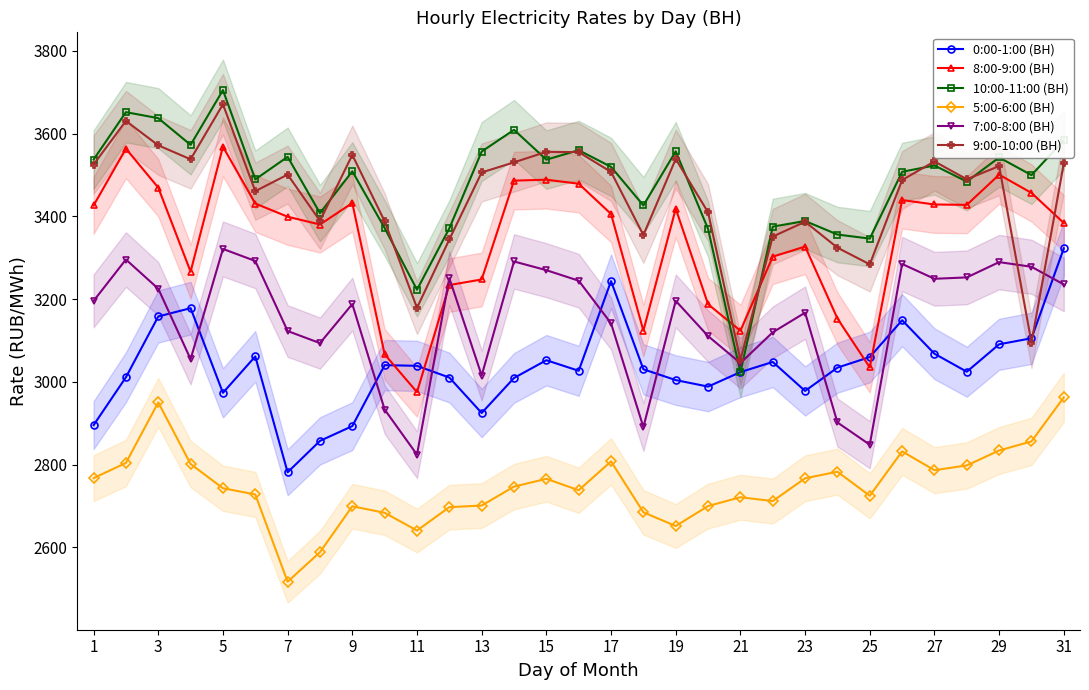

How many intersections are there between 9:00-10:00 (ВН) and 10:00-11:00 (ВН)?

8